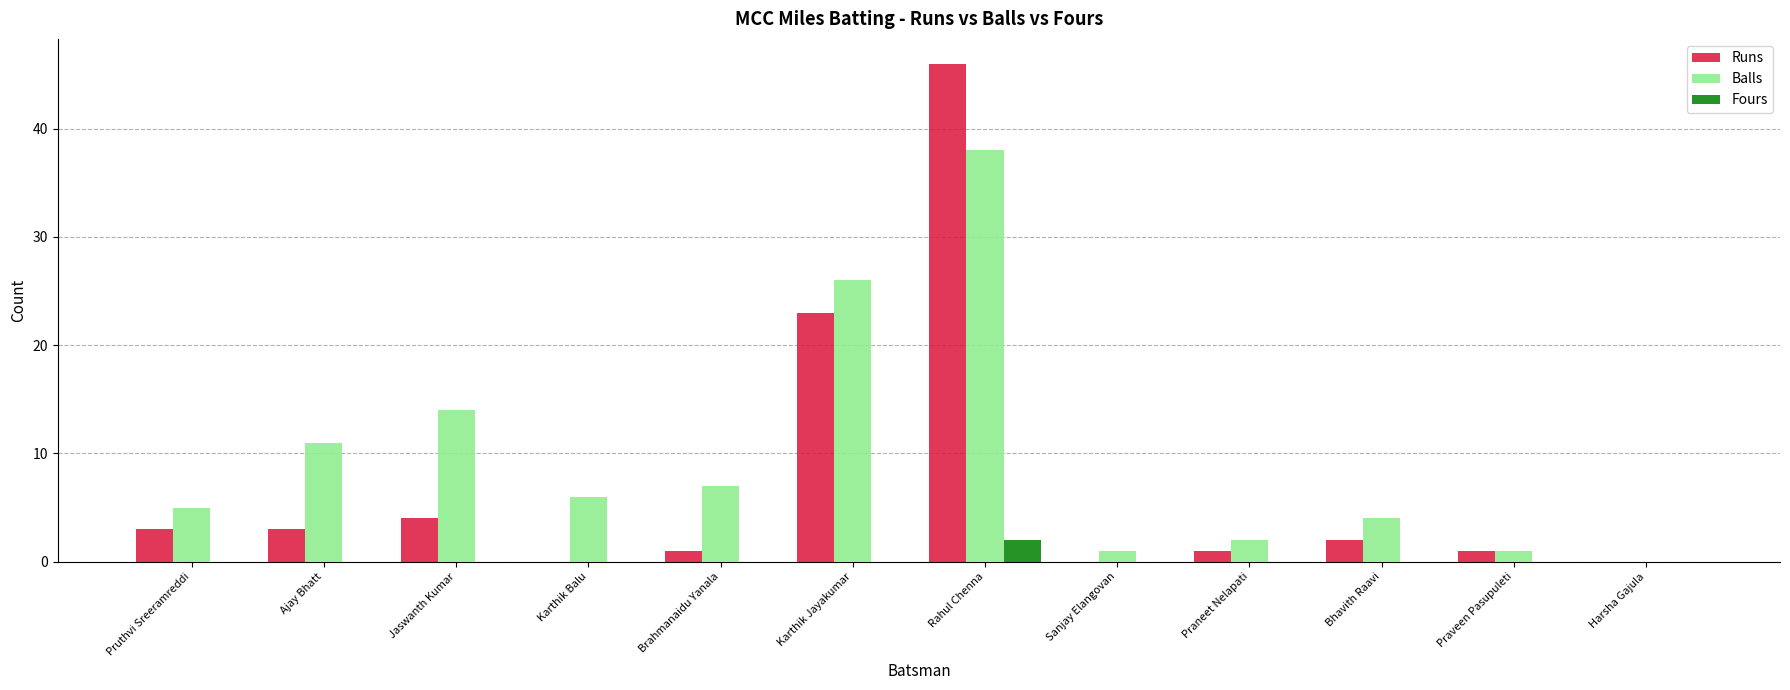

What is the sum of all Runs values?

84